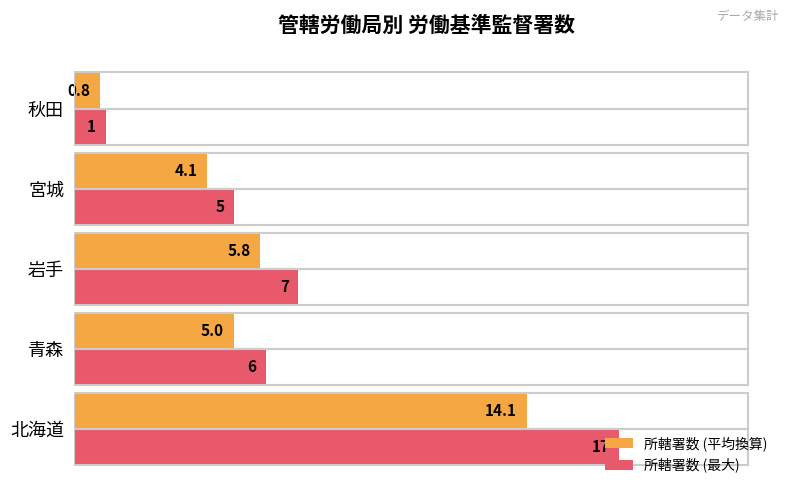

What is the difference between the 所轄署数 (平均換算) values at 岩手 and 秋田?

5.0